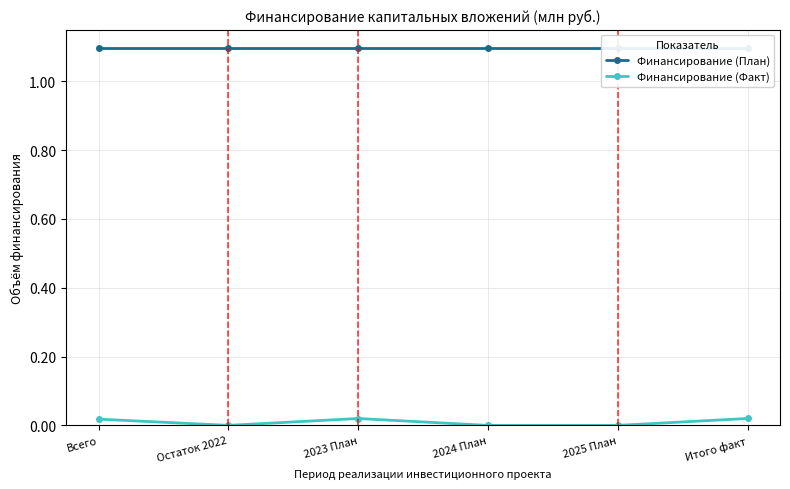

True or false: Финансирование (Факт) and Финансирование (План) intersect in this chart.

False